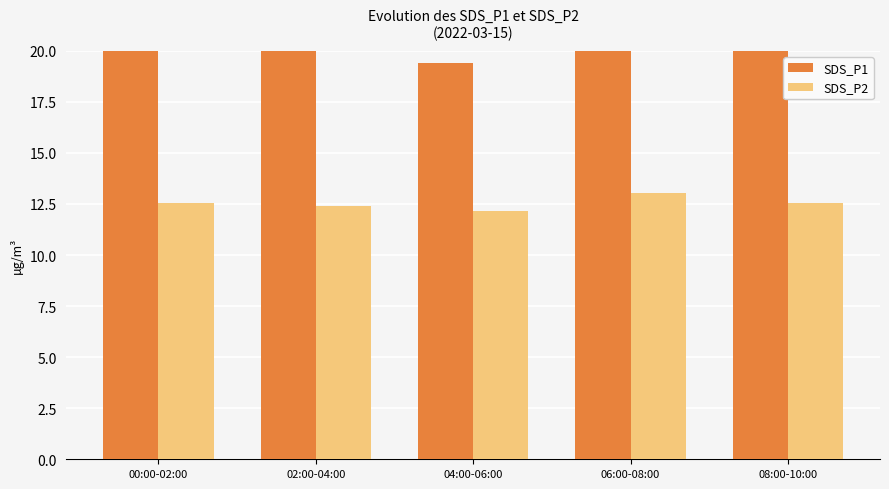

What is the label of the 5th bar from the right?

00:00-02:00